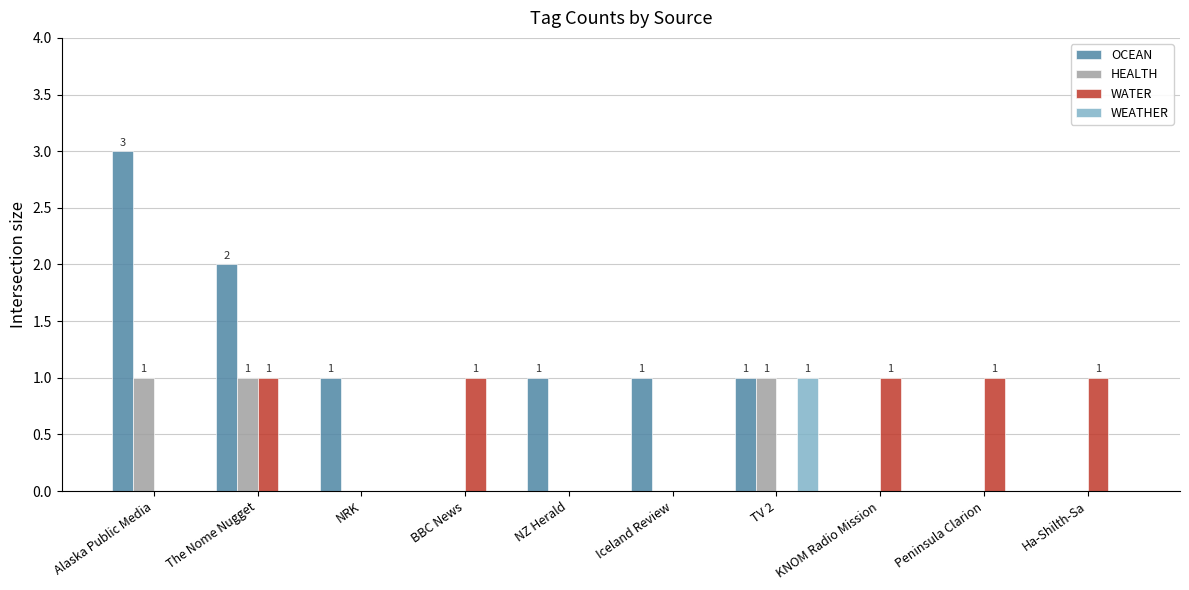

What is the sum of all OCEAN values?

9